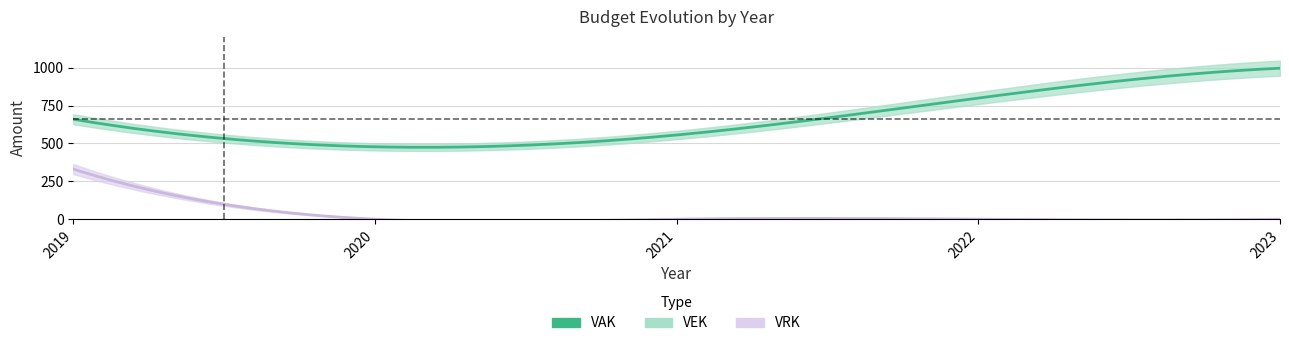

Count the number of categories in the chart.

5